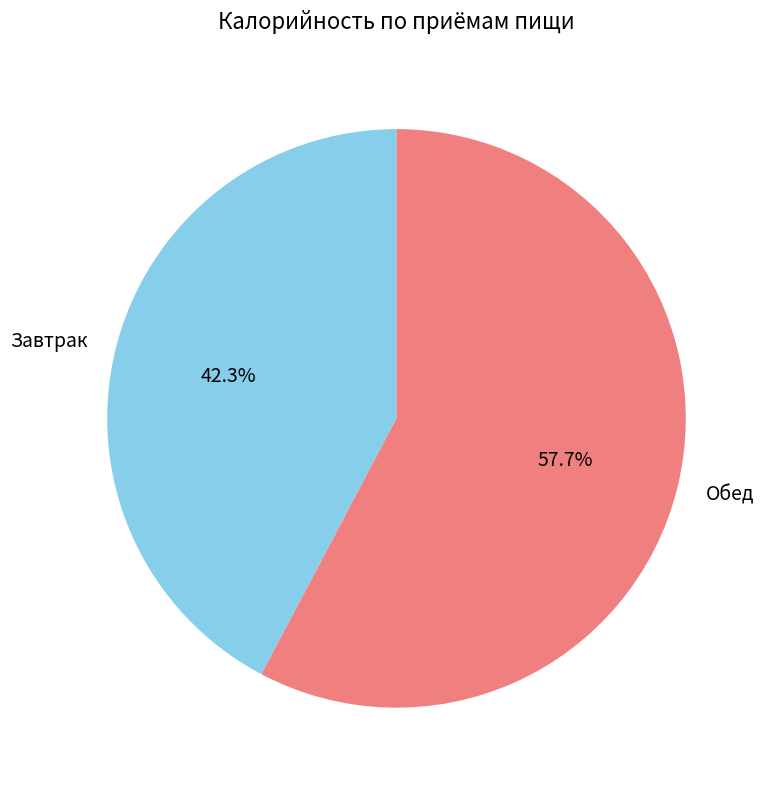

Is there any slice that represents more than half of the pie?

Yes